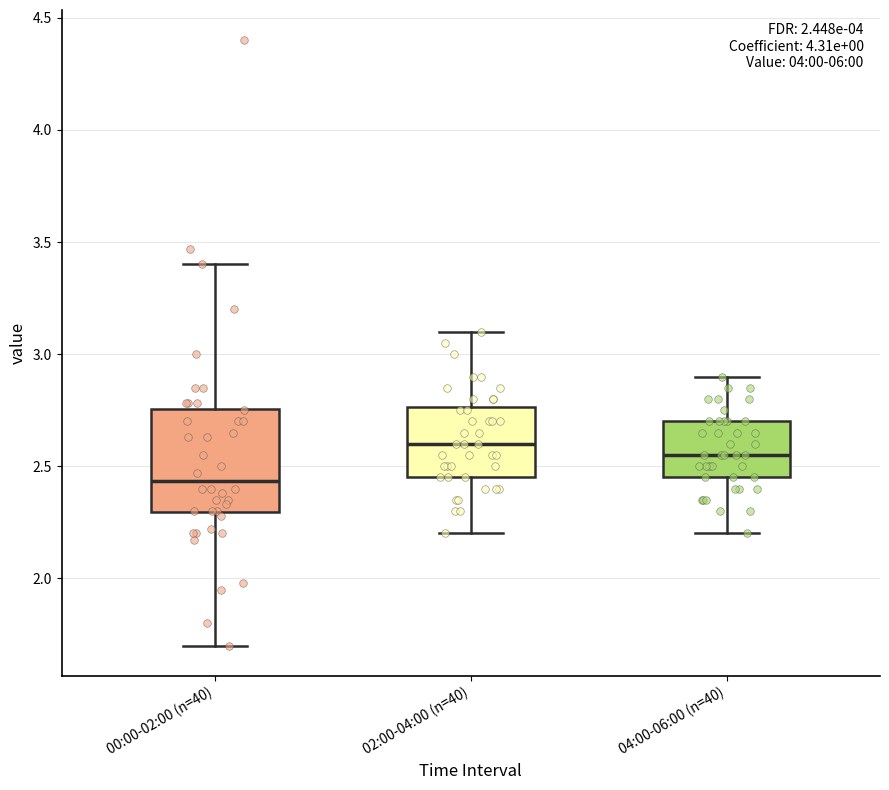

Which box's median line is the lowest?

00:00-02:00 (n=40)